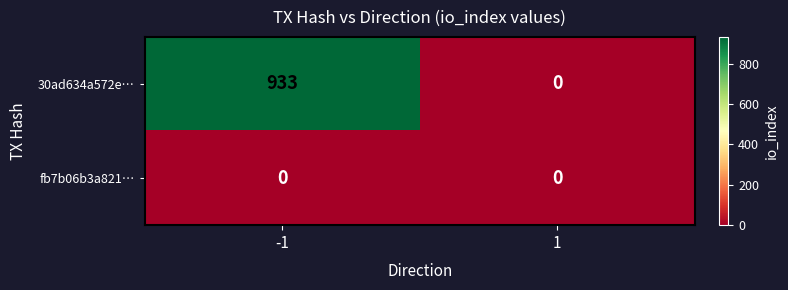

The value of 30ad634a572e… at 1 is 285. True or false?

False